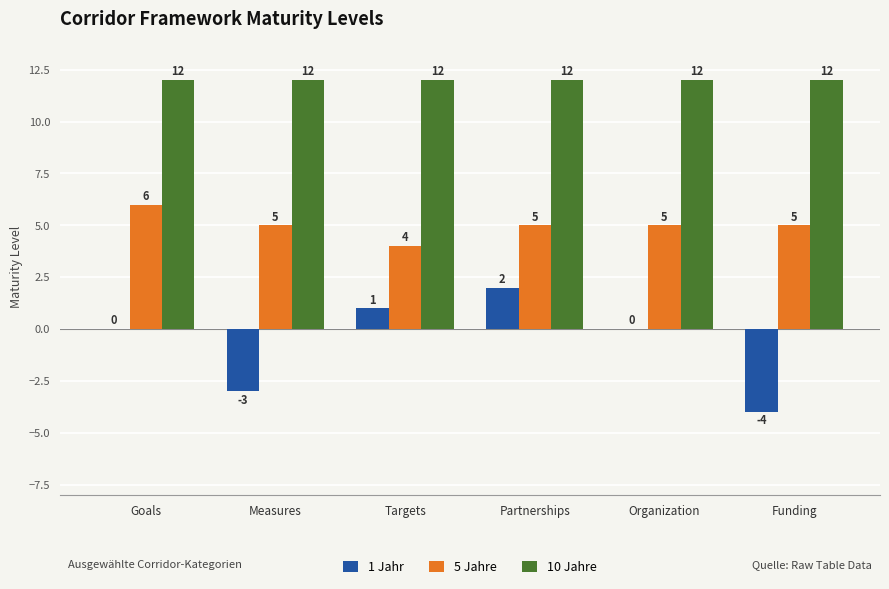

What is the sum of the 10 Jahre values at Measures and Goals?

24